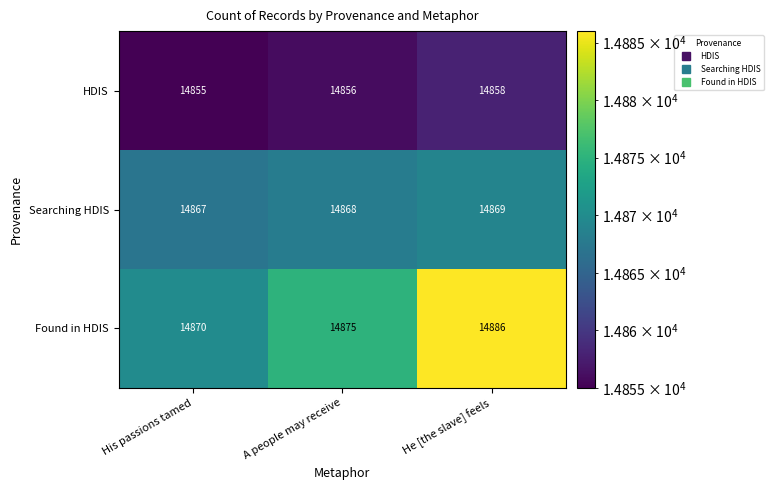

Reading left to right, what are all the values shown in this chart?

HDIS: 14855	14856	14858
Searching HDIS: 14867	14868	14869
Found in HDIS: 14870	14875	14886